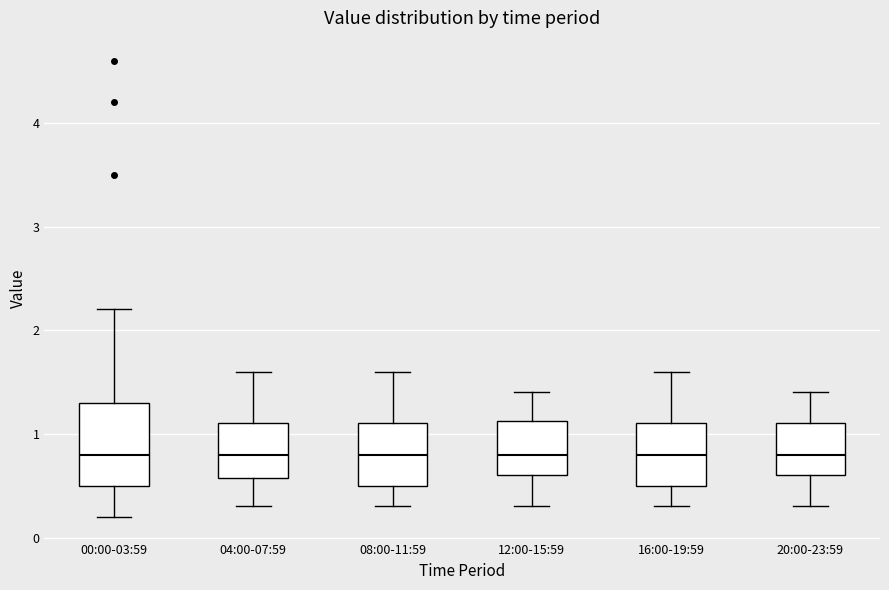

Comparing the boxes themselves (not the whiskers), which one is the tallest?

00:00-03:59